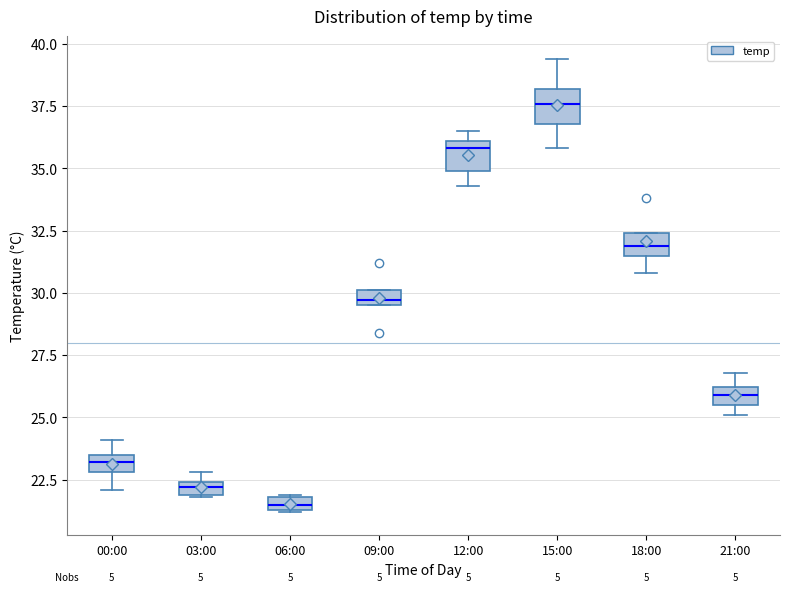

Which box has the lowest median line?

06:00